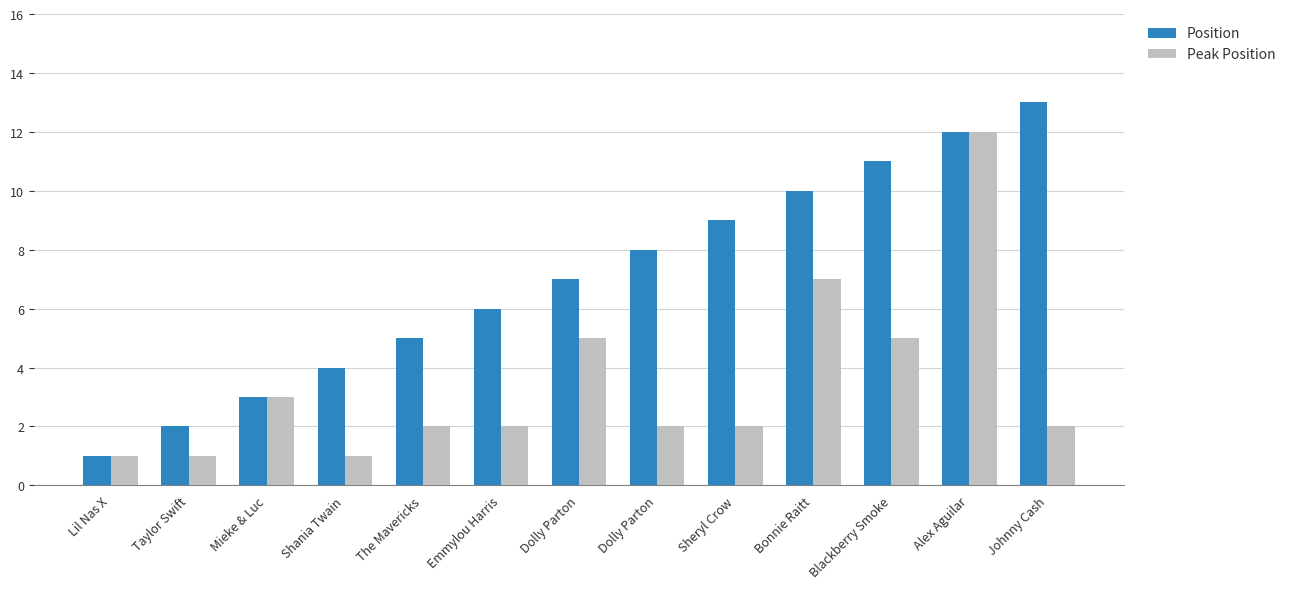

What are all the series names shown in the legend?

Position, Peak Position